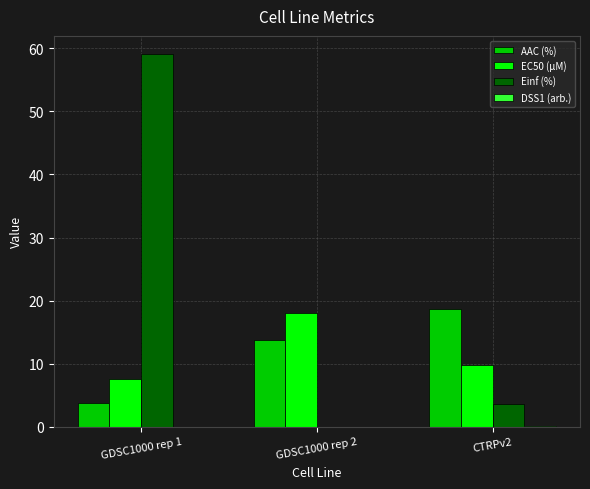

Count the number of data series in this chart.

4